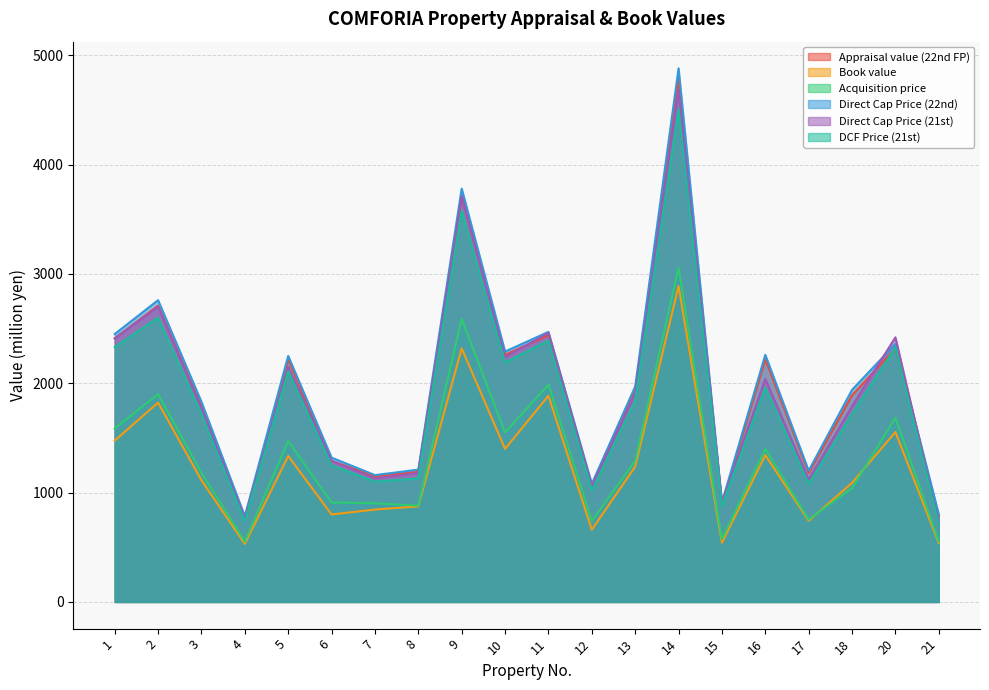

At which label does Appraisal value (22nd FP) first exceed 1930?

1